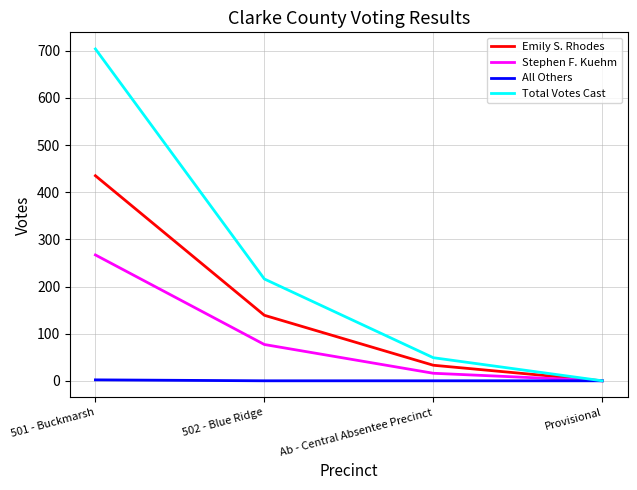

At which label does Total Votes Cast reach its peak?

501 - Buckmarsh